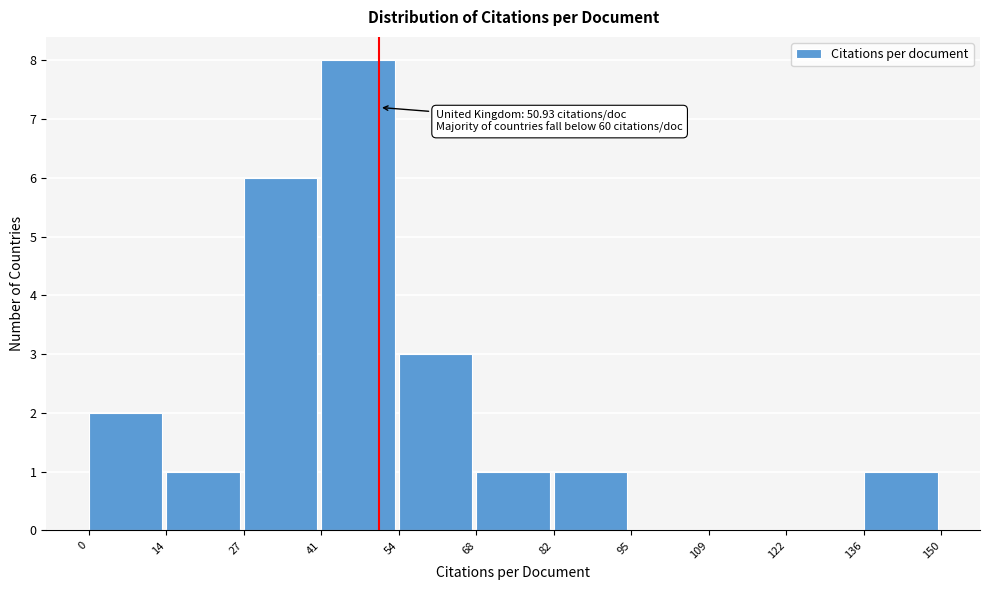

Which range on the x-axis has the tallest bar?

41 to 54